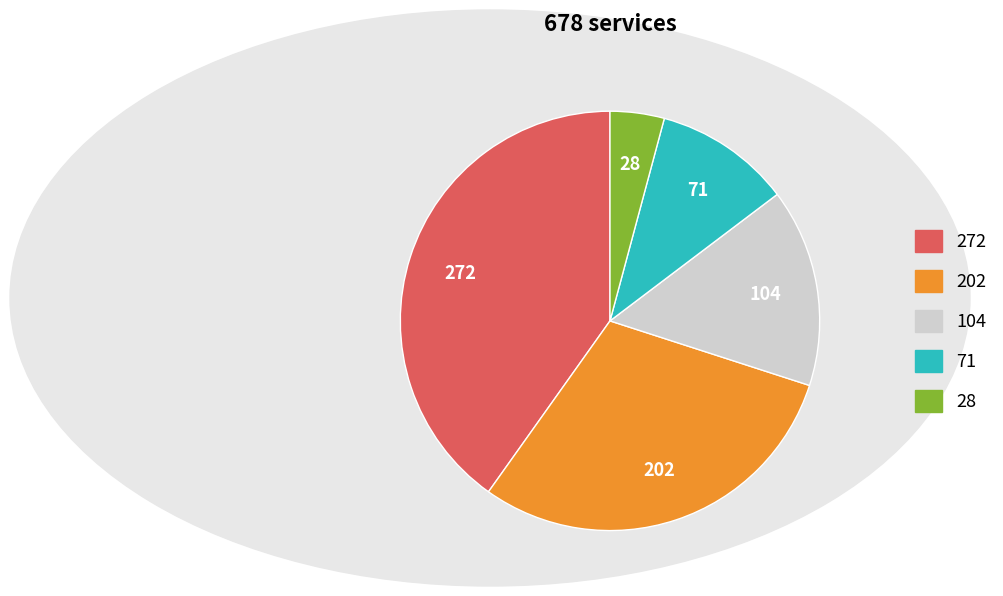

How many slices are in this pie chart?

5